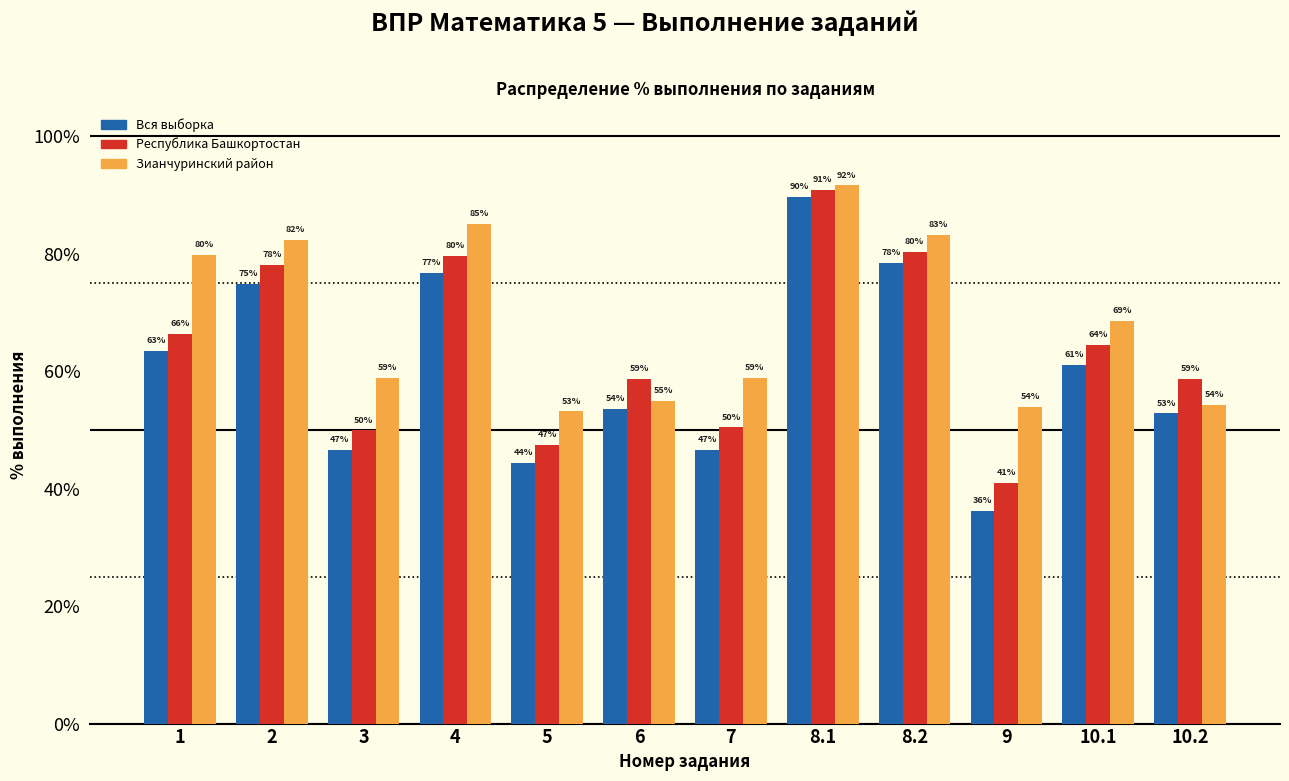

Between 9 and 10.2, which series saw the biggest shift?

Республика Башкортостан